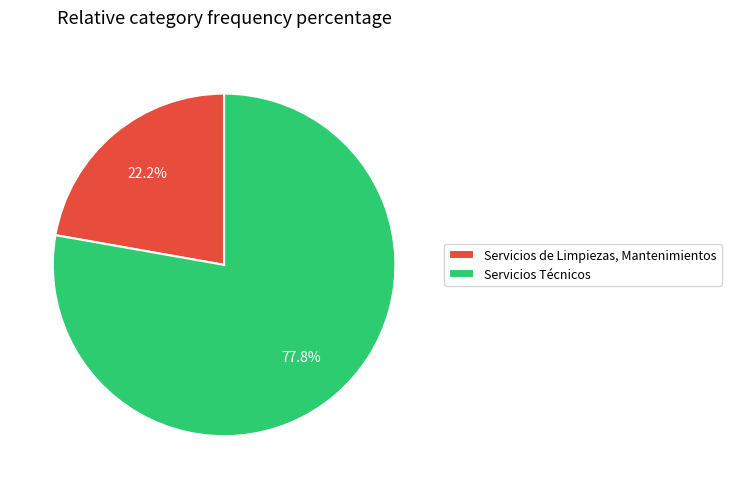

Does Servicios Técnicos account for over 50% of the chart?

Yes